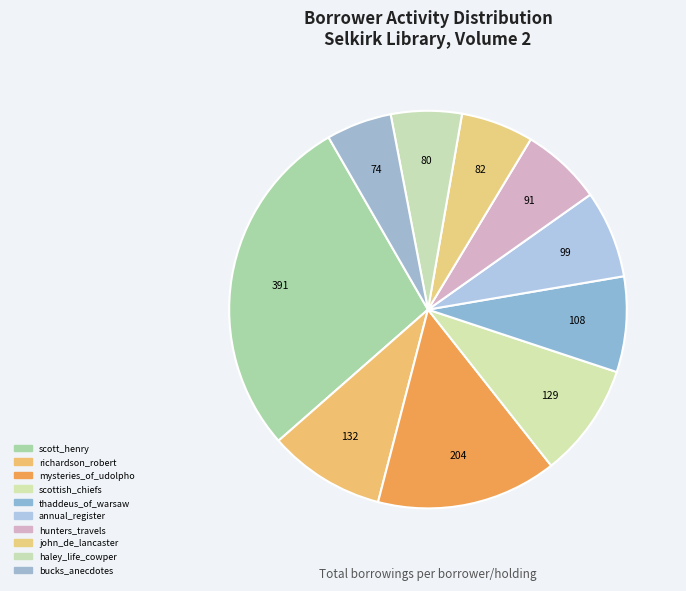

How many segments does this pie chart have?

10